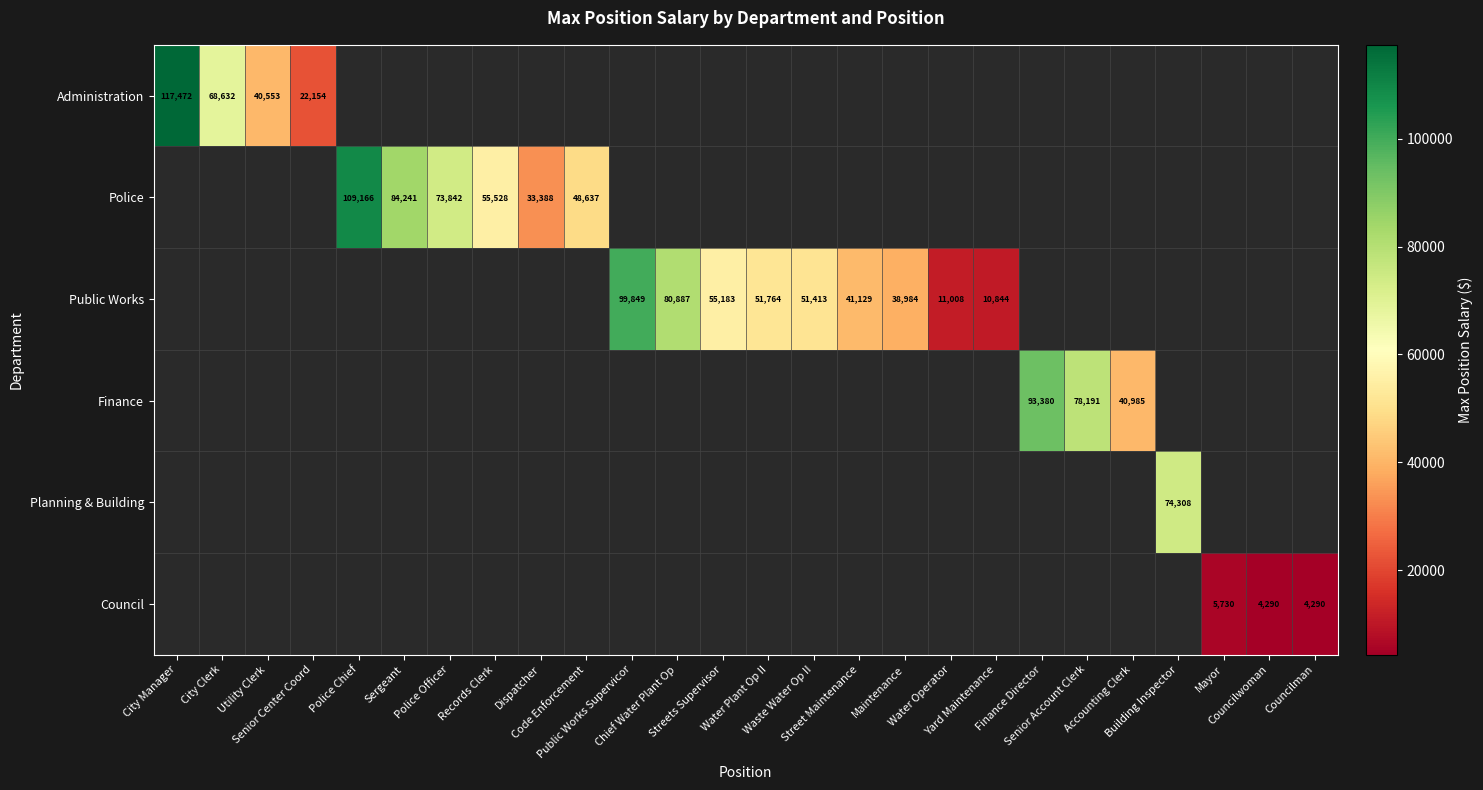

Which series has the largest range (max minus min)?

Administration